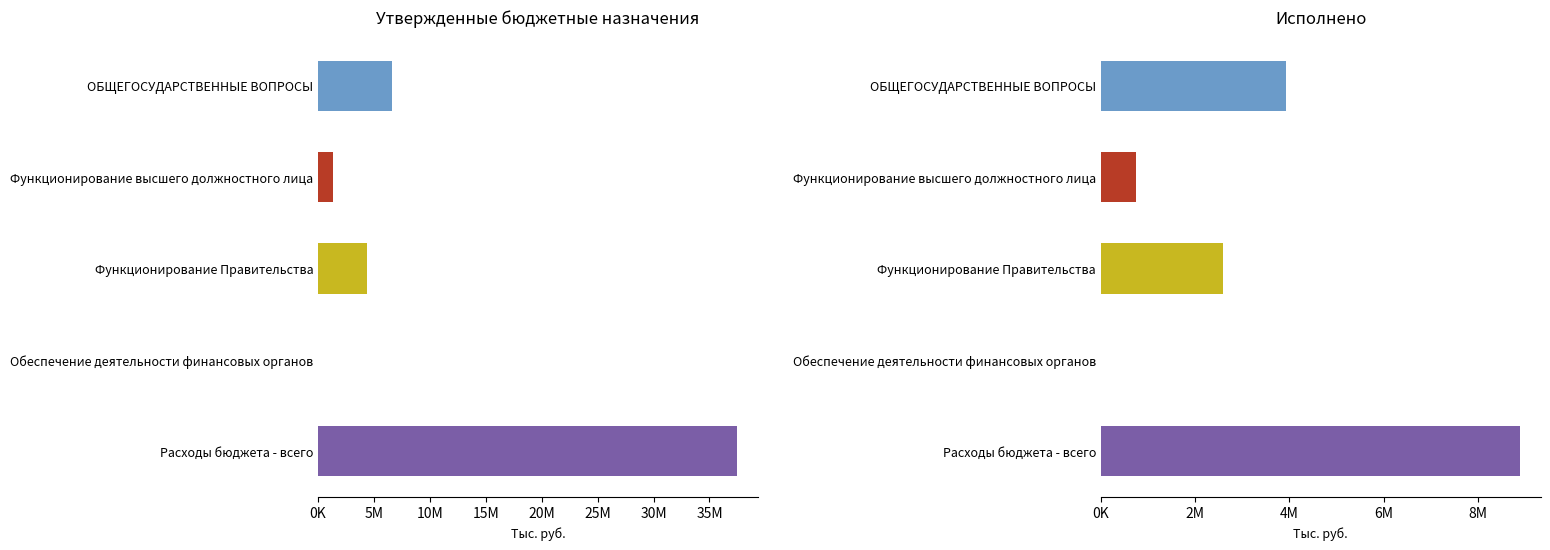

Which series changed the most between Функционирование Правительства and Обеспечение деятельности финансовых органов?

Утвержденные бюджетные назначения